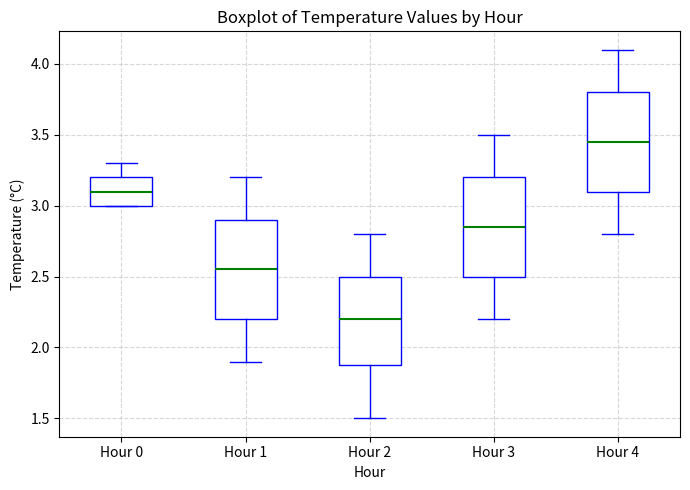

Reading left to right, read every box against the y-axis: the position of its median line, the range the box covers, and the ends of its whiskers. The values are not printed on the chart, so give them approximately, as read against the axis.

Hour 0: median 3.10, box 3.00 to 3.20, whiskers 3.00 to 3.30
Hour 1: median 2.55, box 2.20 to 2.90, whiskers 1.90 to 3.20
Hour 2: median 2.20, box 1.90 to 2.50, whiskers 1.50 to 2.80
Hour 3: median 2.85, box 2.50 to 3.20, whiskers 2.20 to 3.50
Hour 4: median 3.45, box 3.10 to 3.80, whiskers 2.80 to 4.10